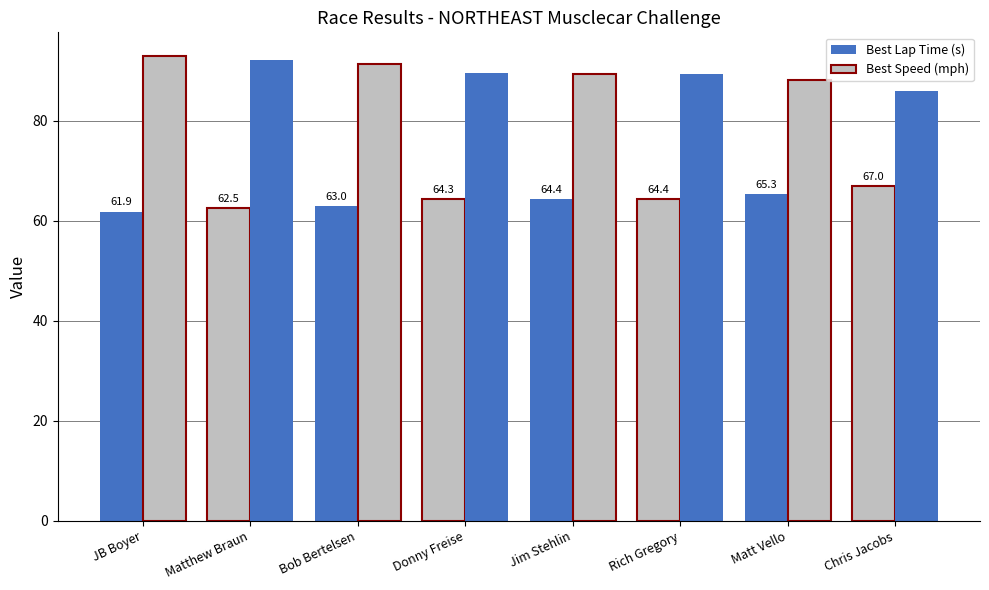

How many bars are there in total?

16